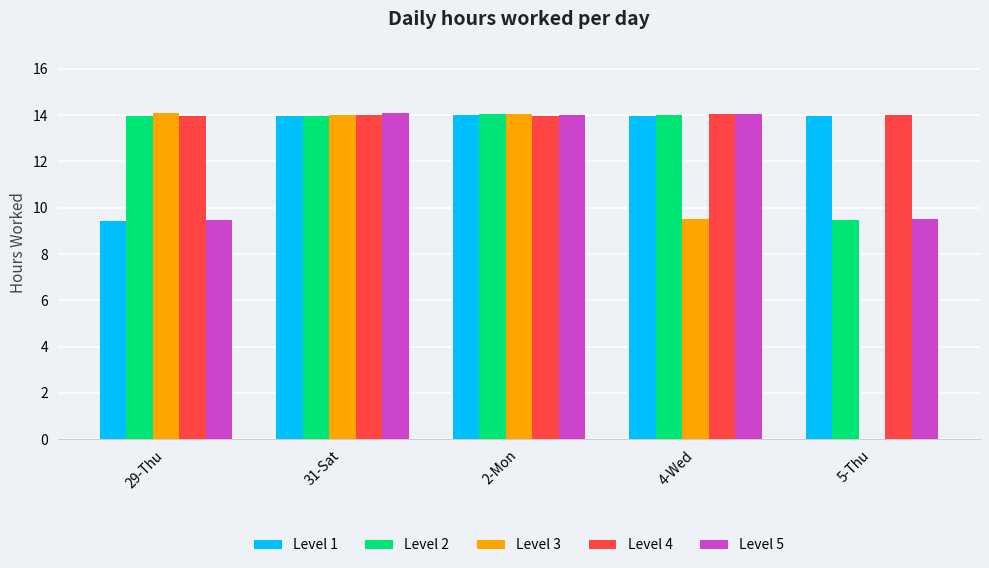

The Level 2 series shows 8.6 at 4-Wed. True or false?

False